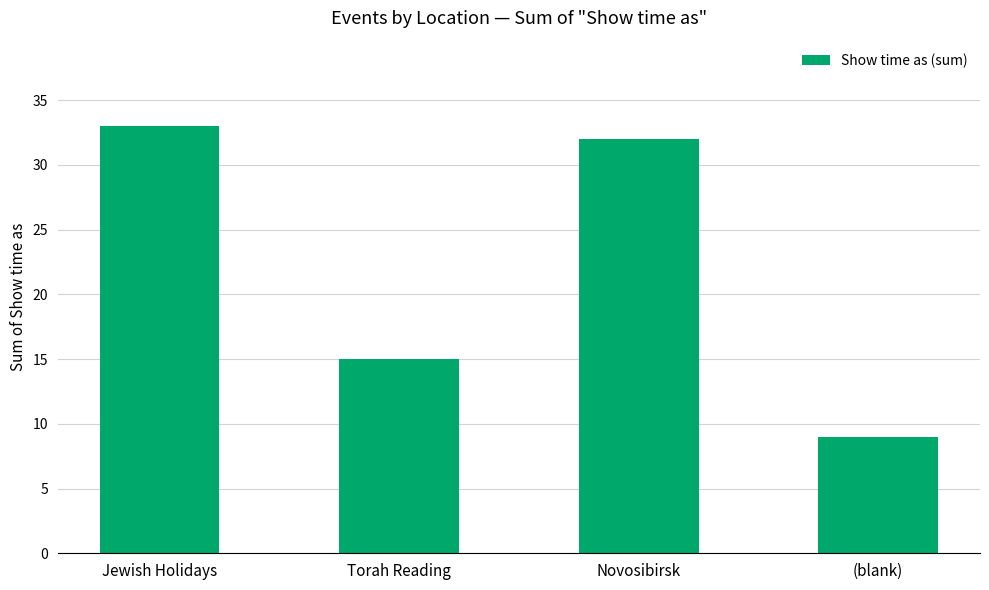

What is the value of the 3rd bar from the left?

32